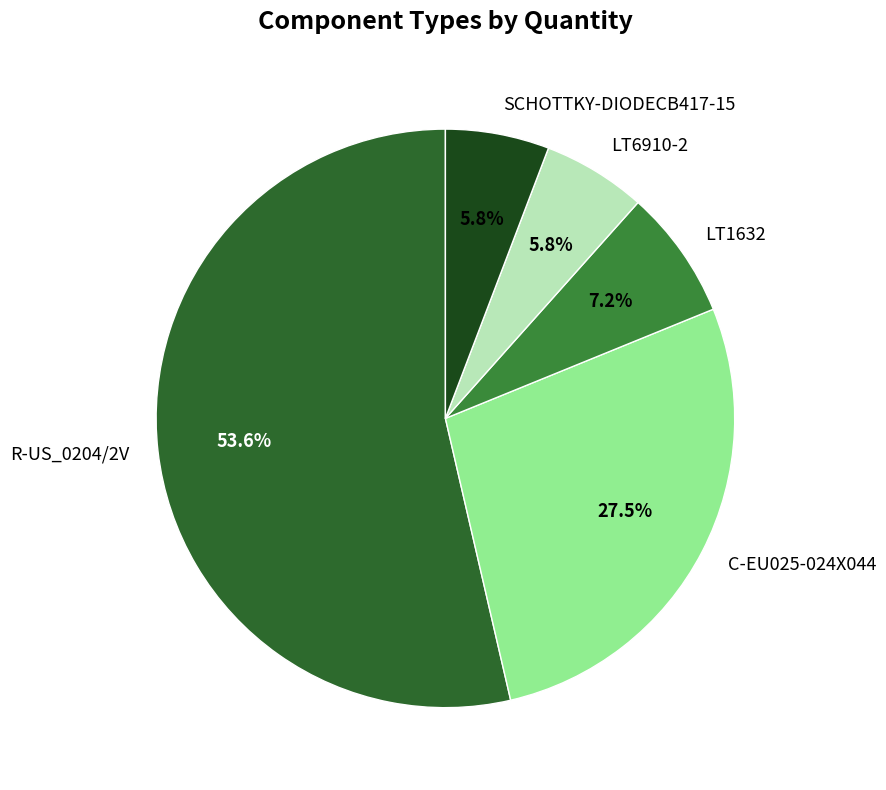

Count the number of slices in the pie.

5